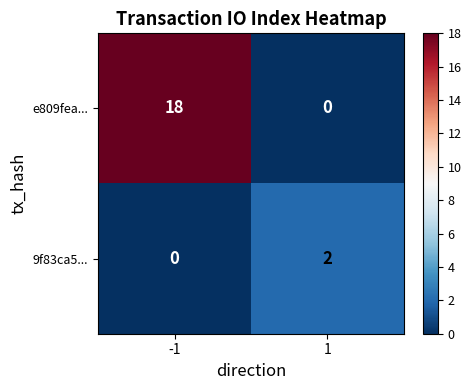

What is the sum of all e809fea... values?

18